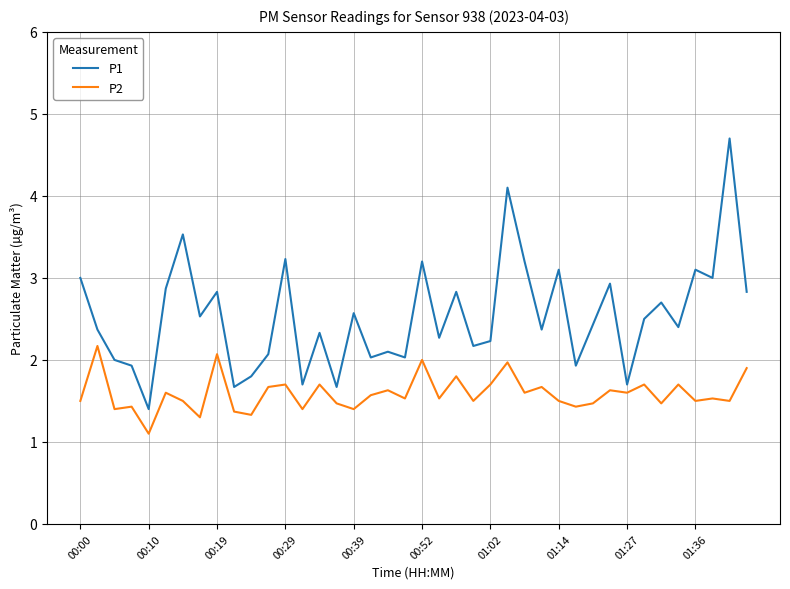

List the series in order of their peak value, highest first.

P1, P2